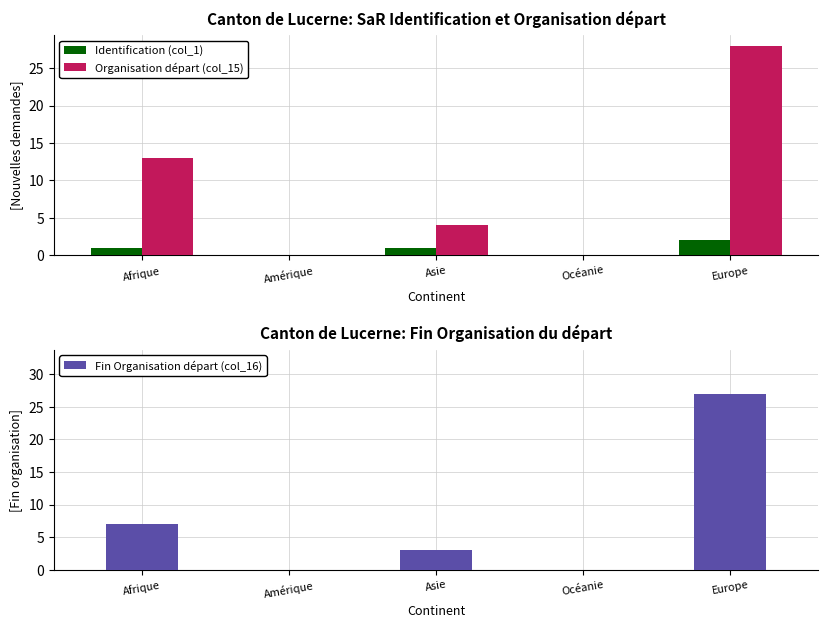

What is the sum of the Organisation départ (col_15) values at Afrique and Amérique?

13